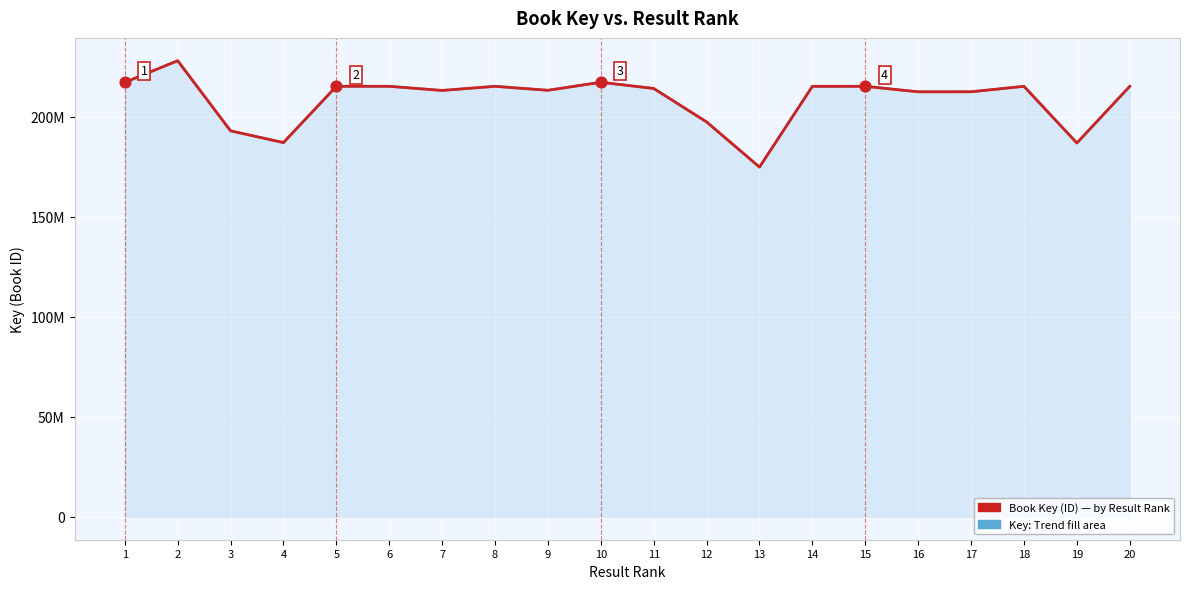

At which category is the sum across all series the highest?

2